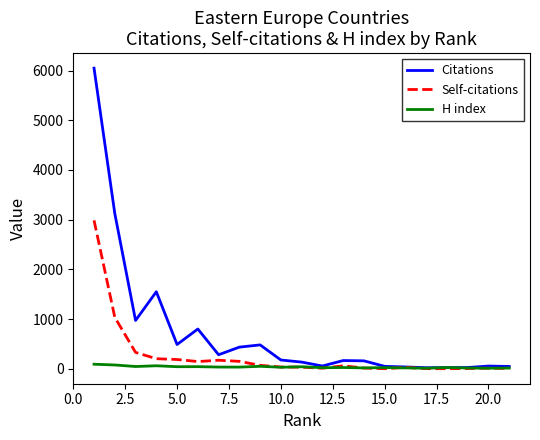

Which series has the largest total across all categories?

Citations